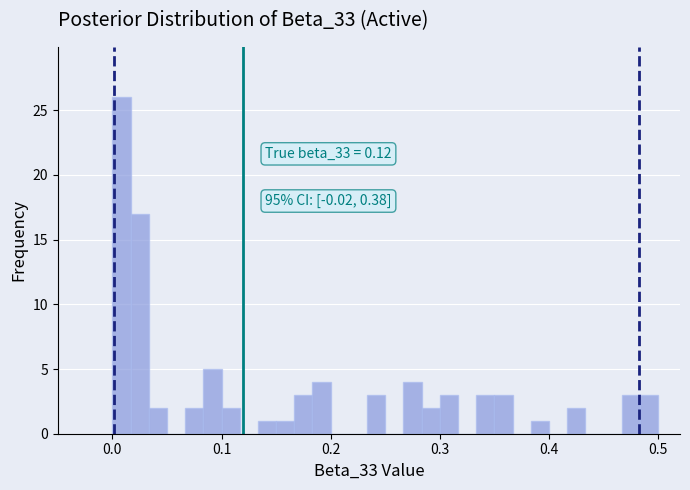

Read against the x-axis, roughly where is the centre of the tallest bar?

0.01